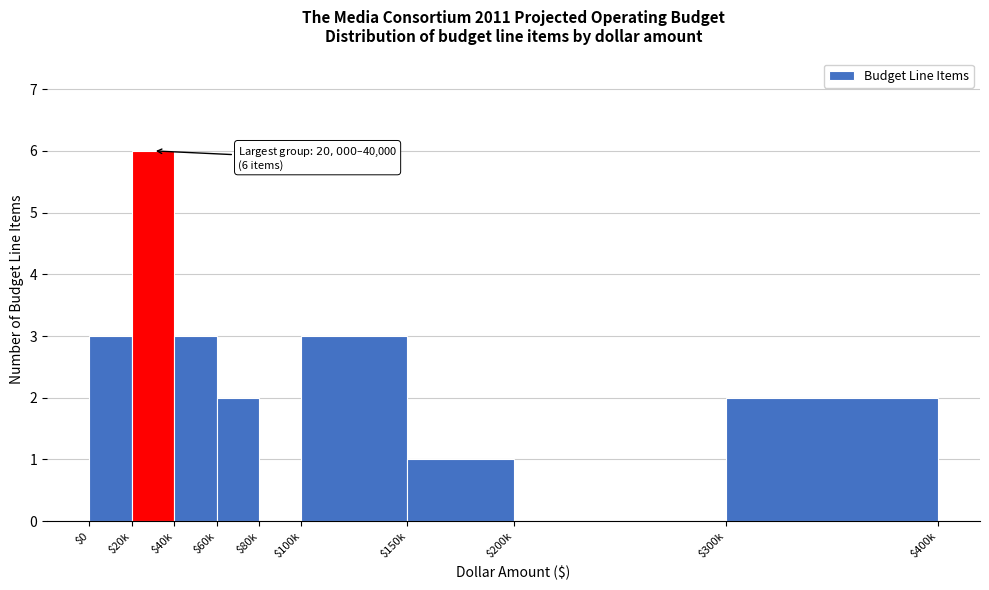

True or false: the data shows 2 at $300k.

True